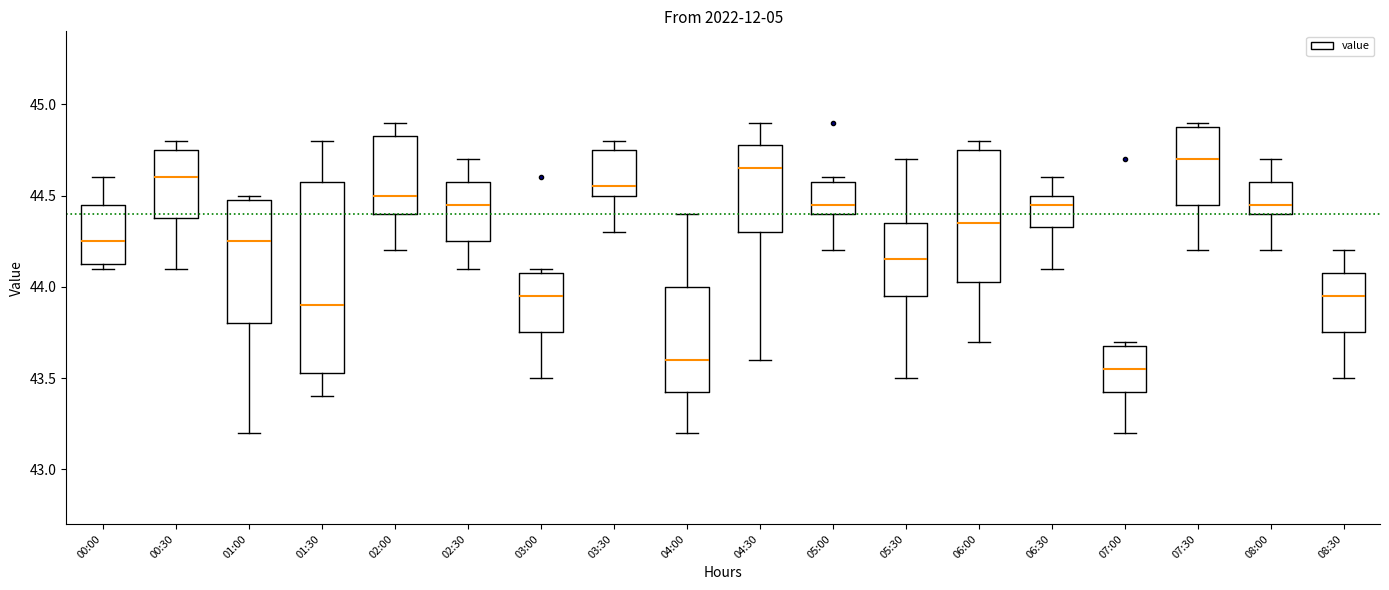

Reading left to right, transcribe this box plot: for each box, give where its median line is, the range the box spans, and where its two whiskers end, as read against the y-axis. The values are not printed on the chart, so give them approximately, as read against the axis.

00:00: median 44.25, box 44.15 to 44.45, whiskers 44.10 to 44.60
00:30: median 44.60, box 44.40 to 44.75, whiskers 44.10 to 44.80
01:00: median 44.25, box 43.80 to 44.50, whiskers 43.20 to 44.50 (just above the box's upper edge)
01:30: median 43.90, box 43.55 to 44.60, whiskers 43.40 to 44.80
02:00: median 44.50, box 44.40 to 44.85, whiskers 44.20 to 44.90
02:30: median 44.45, box 44.25 to 44.60, whiskers 44.10 to 44.70
03:00: median 43.95, box 43.75 to 44.10, whiskers 43.50 to 44.10 (just above the box's upper edge)
03:30: median 44.55, box 44.50 to 44.75, whiskers 44.30 to 44.80
04:00: median 43.60, box 43.45 to 44.00, whiskers 43.20 to 44.40
04:30: median 44.65, box 44.30 to 44.80, whiskers 43.60 to 44.90
05:00: median 44.45, box 44.40 to 44.60, whiskers 44.20 to 44.60 (just above the box's upper edge)
05:30: median 44.15, box 43.95 to 44.35, whiskers 43.50 to 44.70
06:00: median 44.35, box 44.05 to 44.75, whiskers 43.70 to 44.80
06:30: median 44.45, box 44.35 to 44.50, whiskers 44.10 to 44.60
07:00: median 43.55, box 43.45 to 43.70, whiskers 43.20 to 43.70 (just above the box's upper edge)
07:30: median 44.70, box 44.45 to 44.90, whiskers 44.20 to 44.90 (just above the box's upper edge)
08:00: median 44.45, box 44.40 to 44.60, whiskers 44.20 to 44.70
08:30: median 43.95, box 43.75 to 44.10, whiskers 43.50 to 44.20